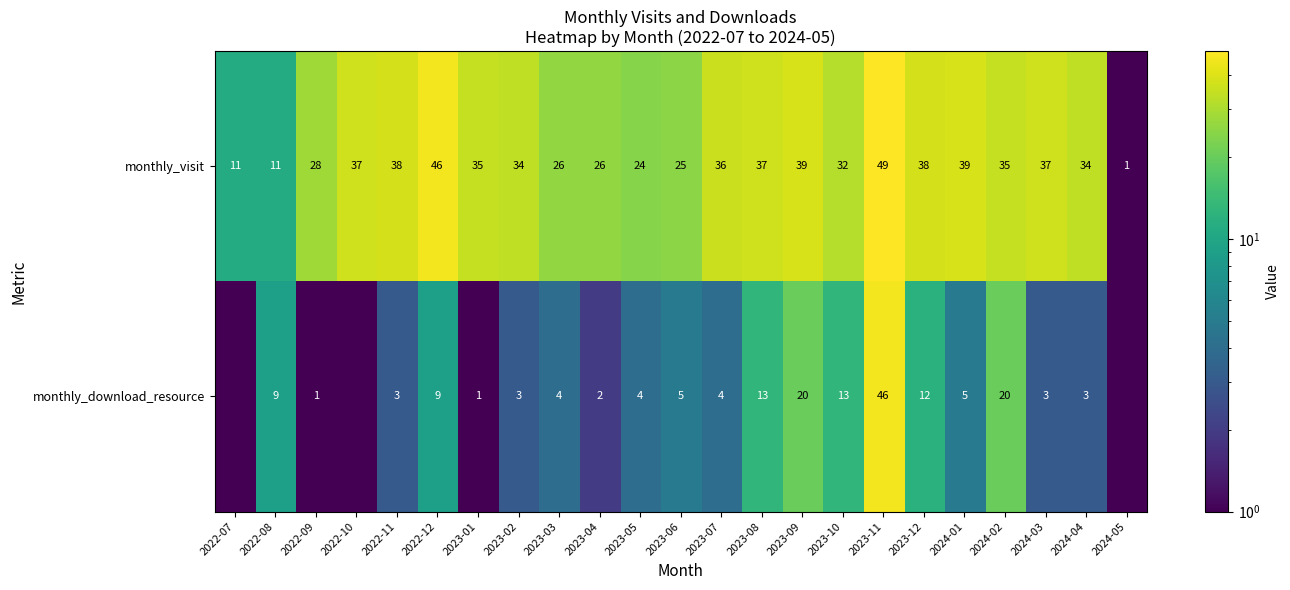

What is the difference between the maximum and minimum values in the monthly_visit series?

48.0